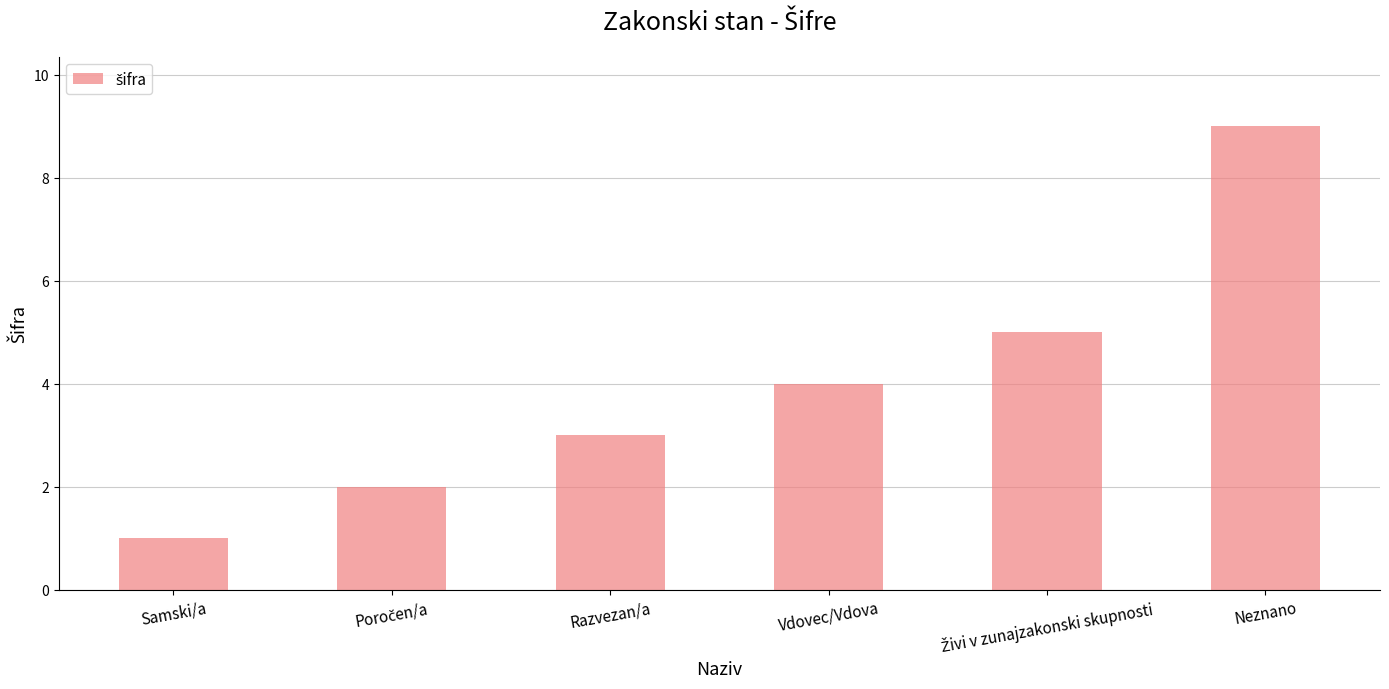

Between Vdovec/Vdova and Neznano, which is larger?

Neznano